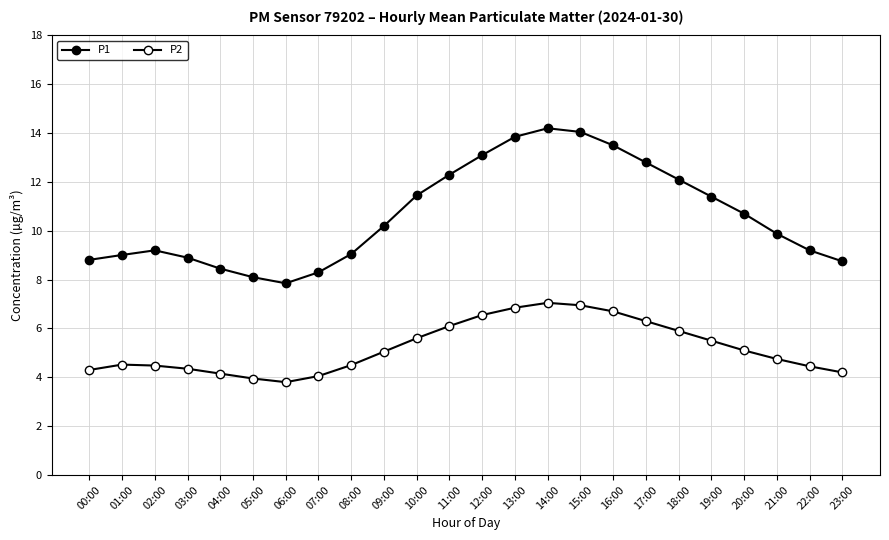

Reading right to left, what are all the values shown in this chart?

P1: 8.8	9.2	9.9	10.7	11.4	12.1	12.8	13.5	14.1	14.2	13.8	13.1	12.3	11.4	10.2	9.1	8.3	7.8	8.1	8.4	8.9	9.2	9.0	8.8
P2: 4.2	4.5	4.8	5.1	5.5	5.9	6.3	6.7	7.0	7.0	6.8	6.5	6.1	5.6	5.0	4.5	4.0	3.8	4.0	4.2	4.3	4.5	4.5	4.3